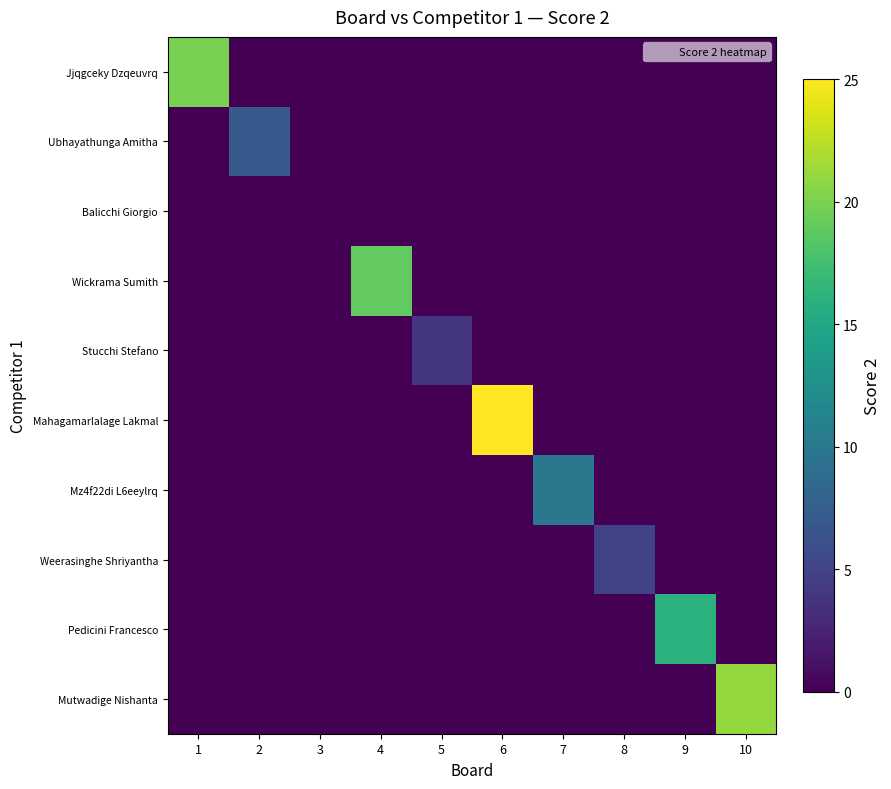

Between 9 and 10, which series saw the biggest shift?

Mutwadige Nishanta